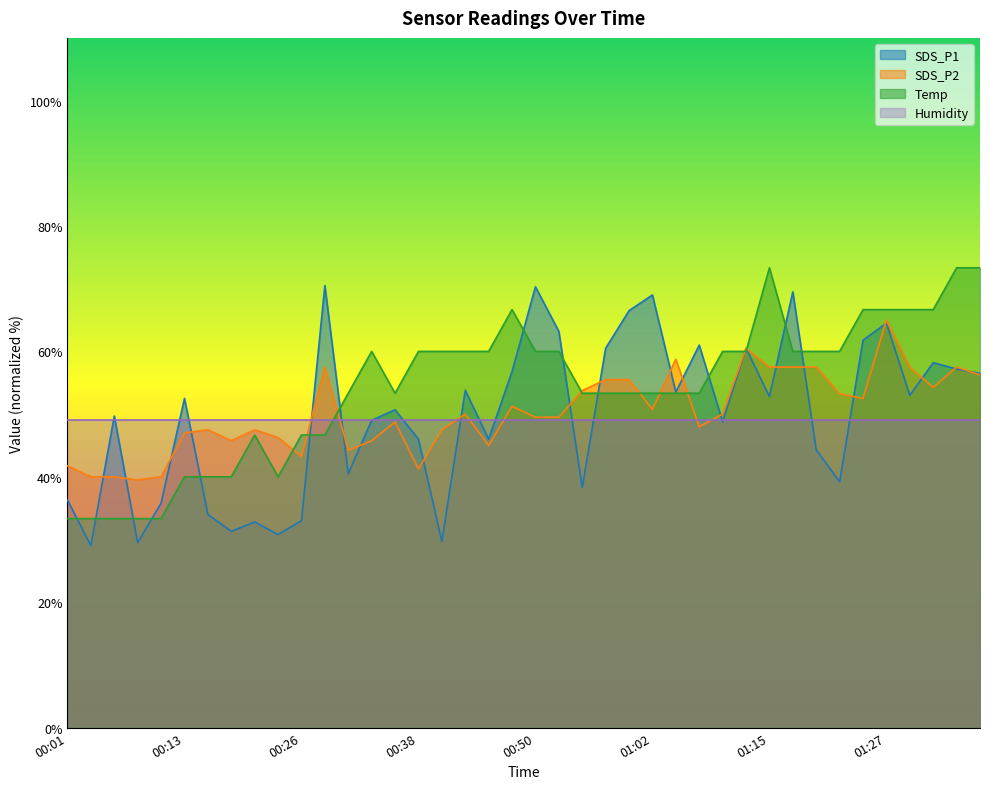

At which category does SDS_P1 reach its first local peak?

00:06